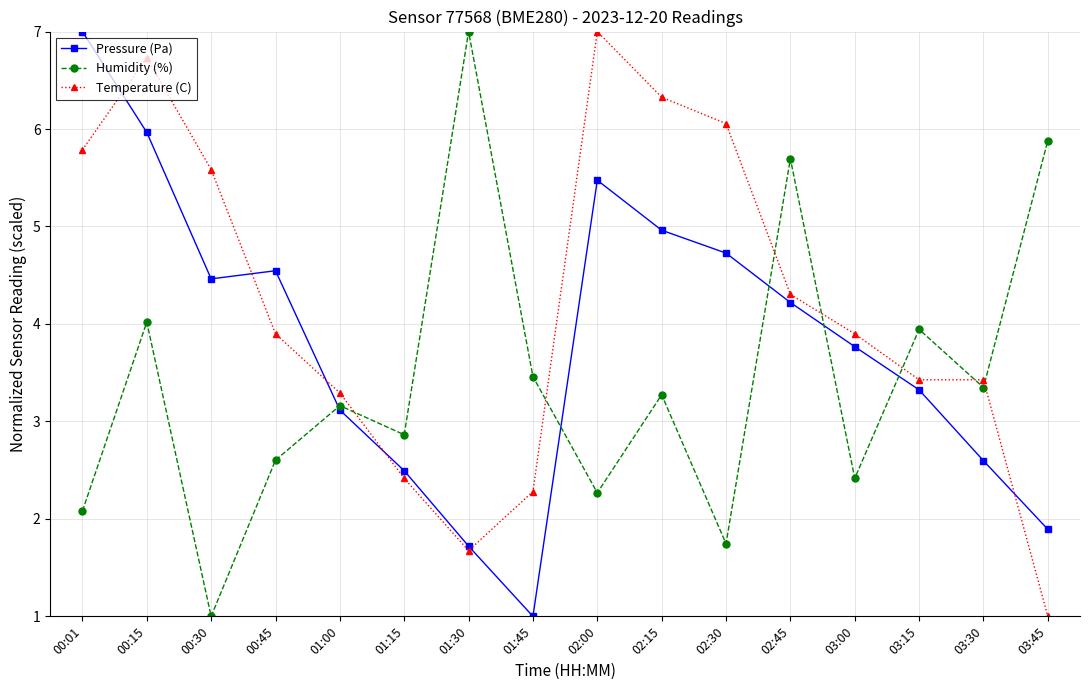

What is the spread (max minus min) of values at 03:15?

0.6